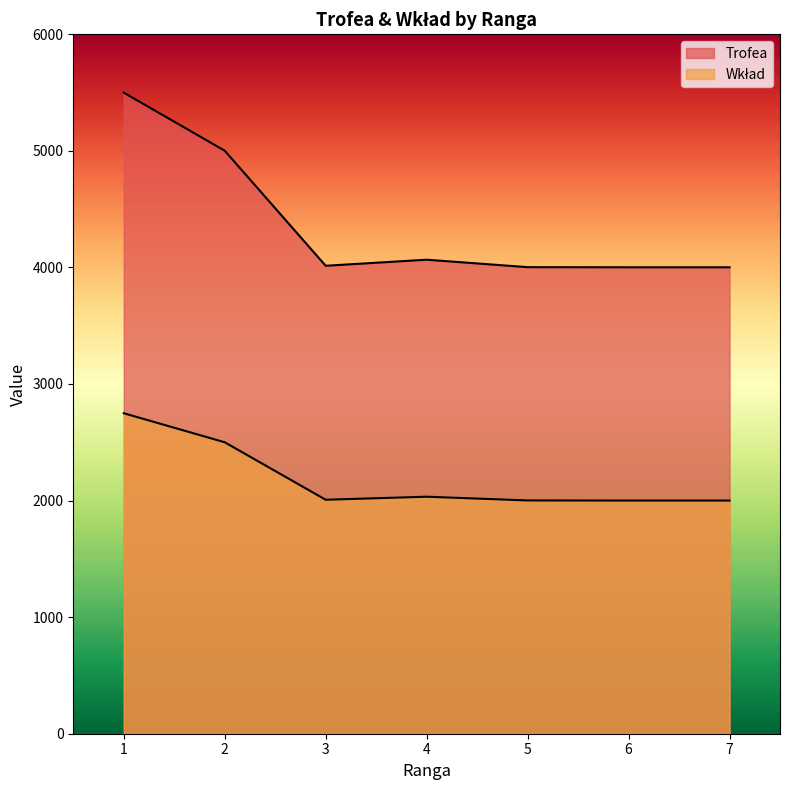

True or false: Trofea has more than 2 interior local peaks.

False